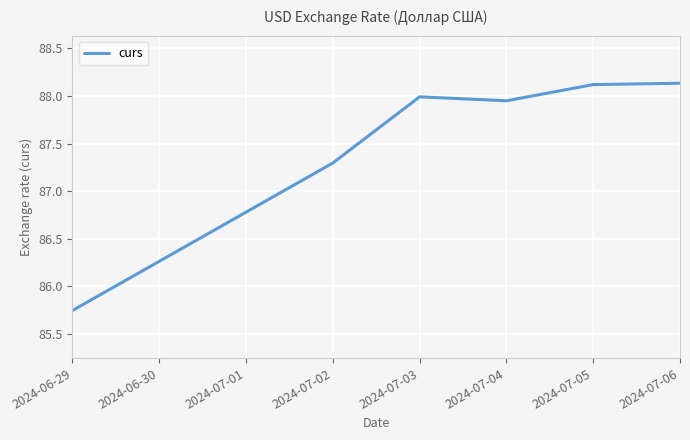

What is the difference between the maximum and minimum values?

2.4